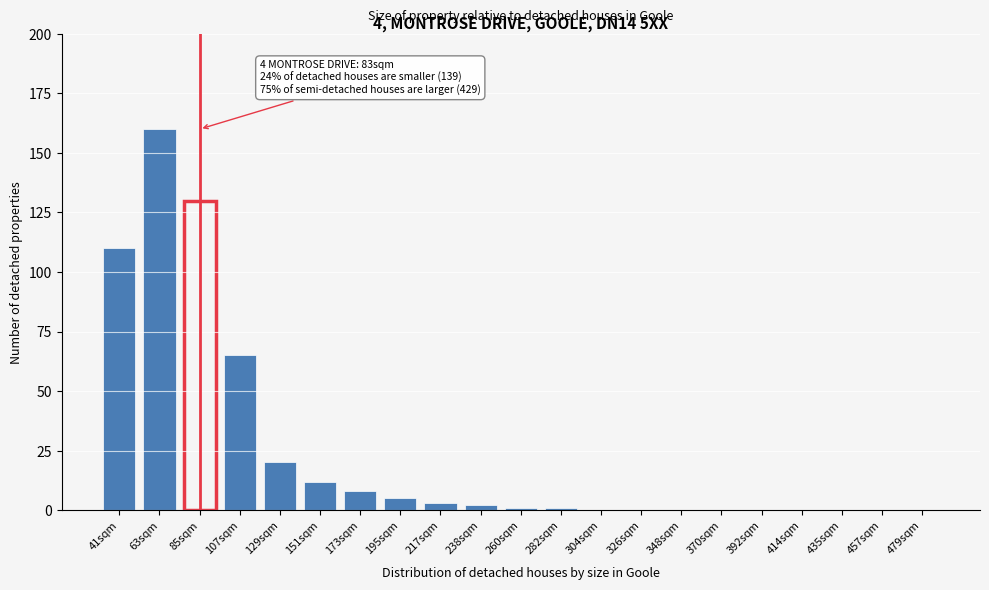

Reading right to left, transcribe all the data shown in this chart.

479sqm=0	457sqm=0	435sqm=0	414sqm=0	392sqm=0	370sqm=0	348sqm=0	326sqm=0	304sqm=0	282sqm=1	260sqm=1	238sqm=2	217sqm=3	195sqm=5	173sqm=8	151sqm=12	129sqm=20	107sqm=65	85sqm=130	63sqm=160	41sqm=110